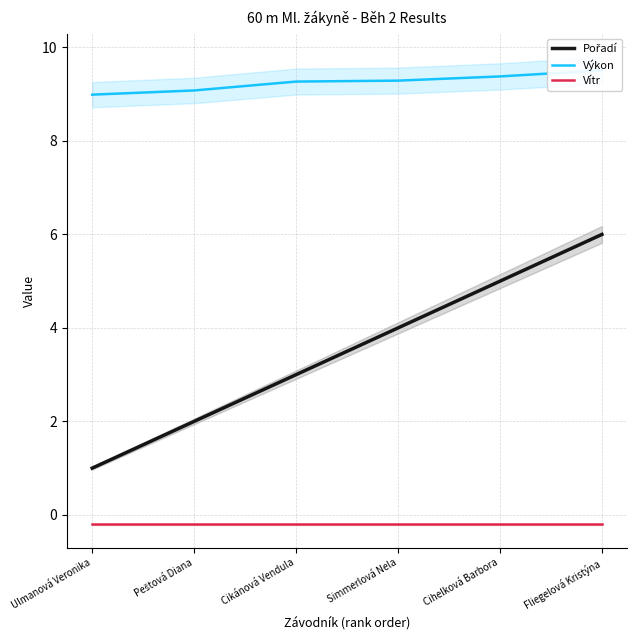

At which label is Výkon closest to 9?

Ulmanová Veronika